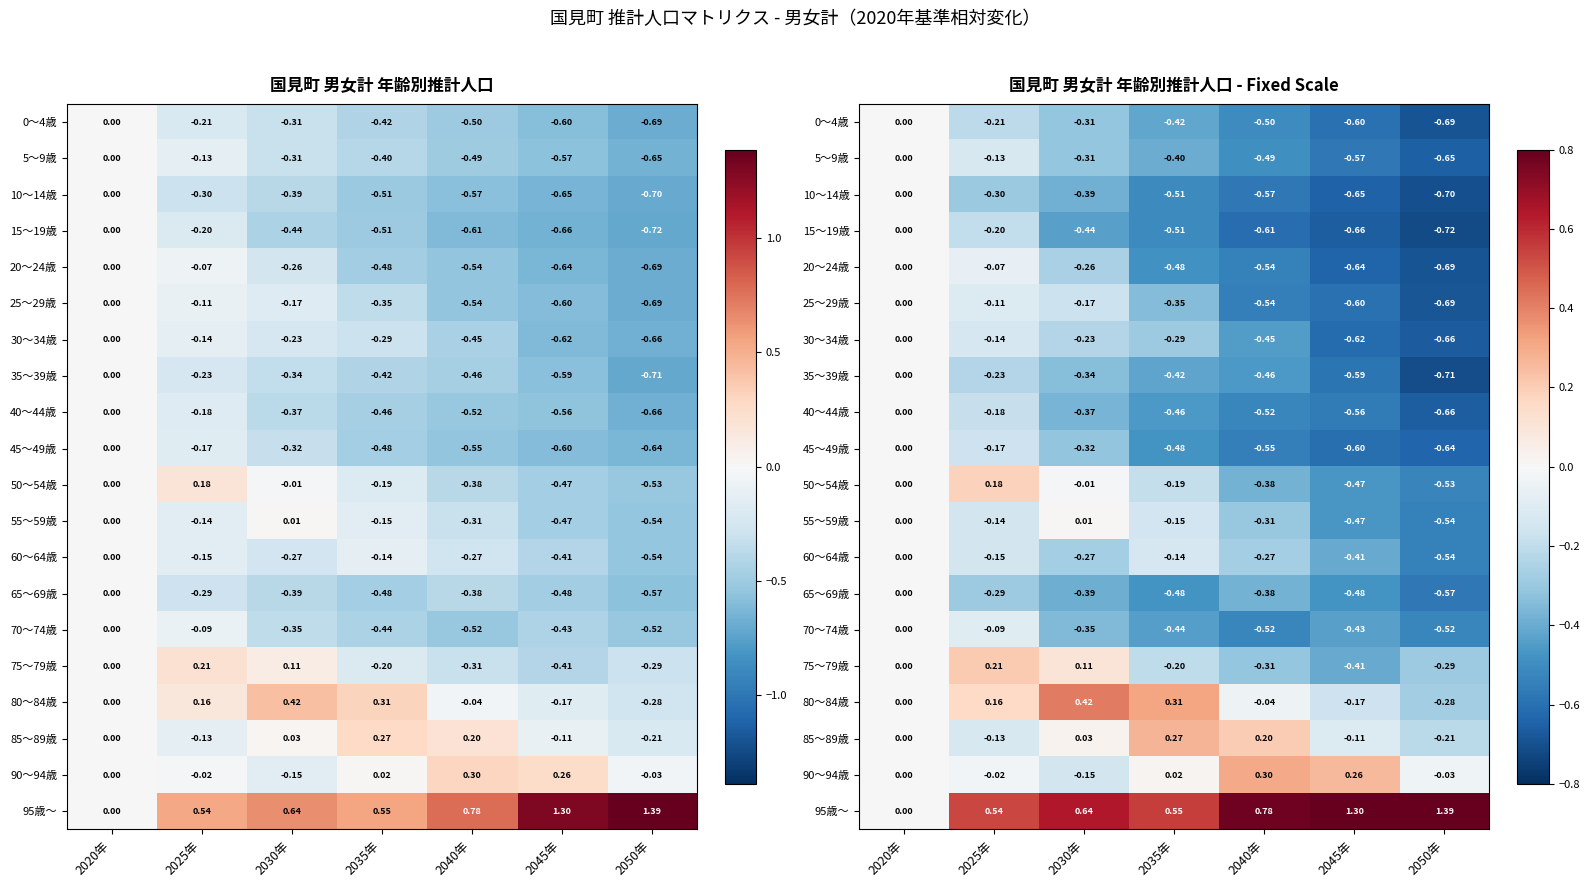

Rank the categories by 25～29歳 value from lowest to highest.

2050年, 2045年, 2040年, 2035年, 2030年, 2025年, 2020年